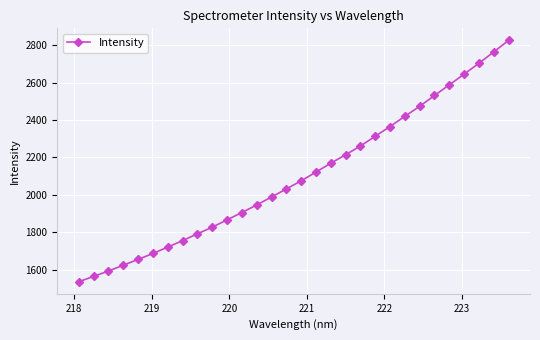

What is the value of the 12th point from the left?

1905.7